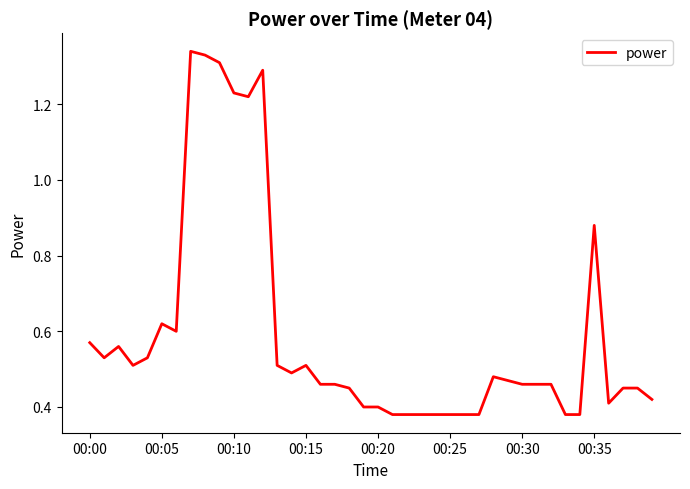

What is the difference between the maximum and minimum values?

1.0